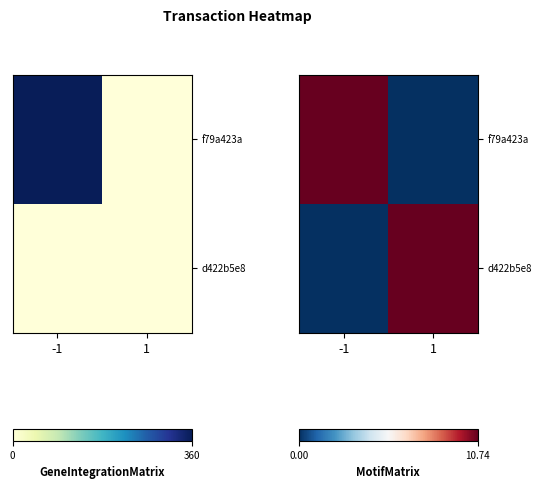

At which category does the chart reach its minimum across all series?

1